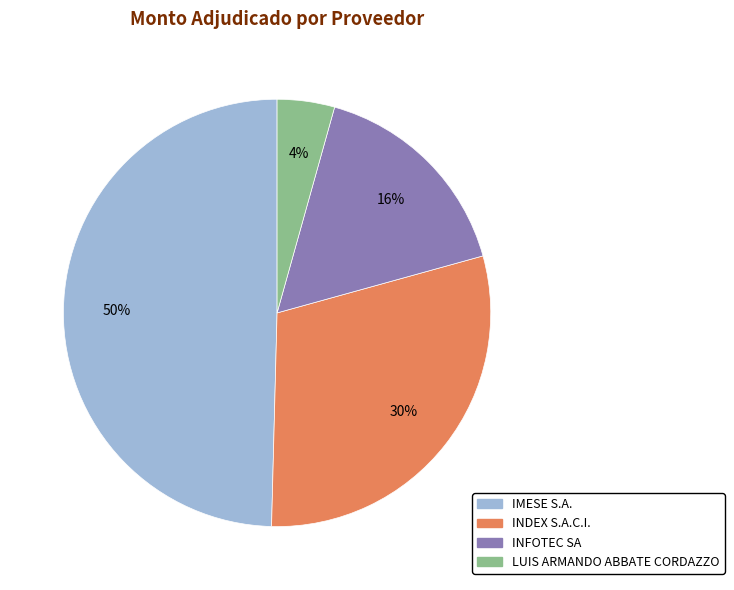

Count the number of slices in the pie.

4